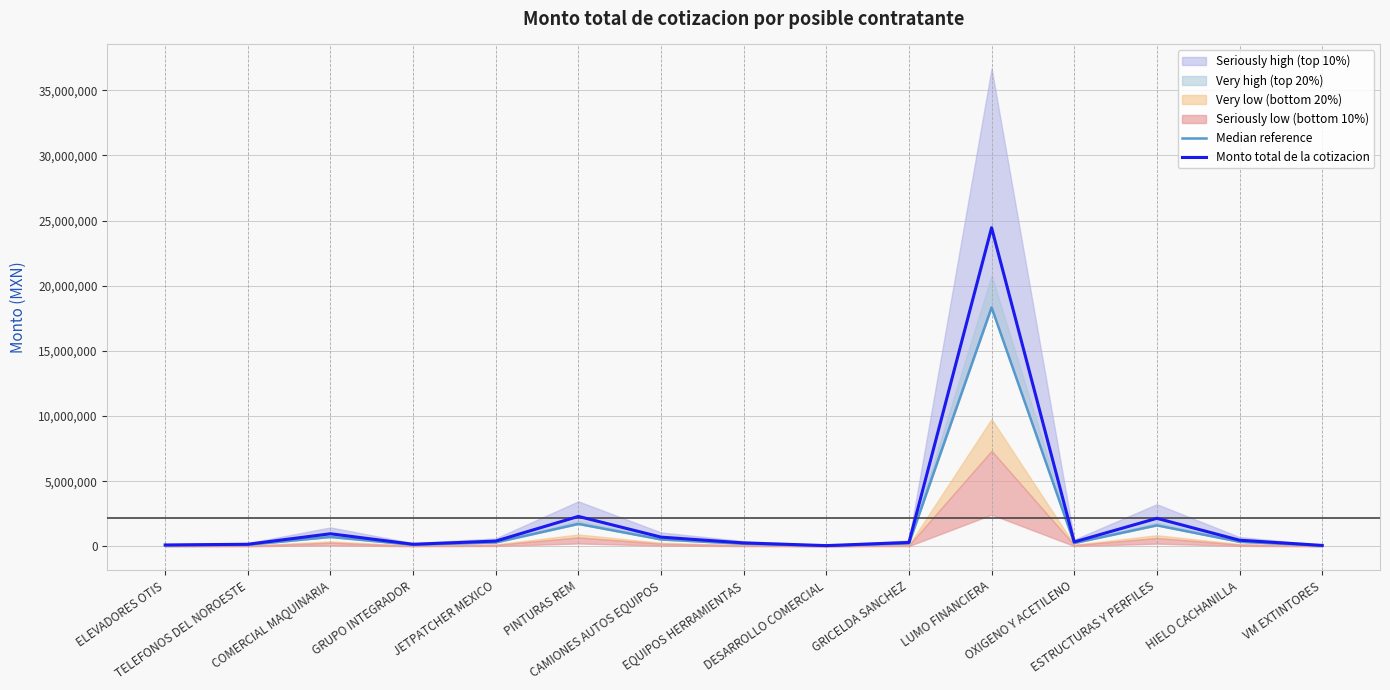

Reading left to right, list all the values displayed in this chart.

Median reference: ELEVADORES OTIS=86928.0	TELEFONOS DEL NOROESTE=127672.5	COMERCIAL MAQUINARIA=731241.8	GRUPO INTEGRADOR=127207.5	JETPATCHER MEXICO=310848.8	PINTURAS REM=1730376.8	CAMIONES AUTOS EQUIPOS=538593.8	EQUIPOS HERRAMIENTAS=205029.0	DESARROLLO COMERCIAL=49915.5	GRICELDA SANCHEZ=231054.8	LUMO FINANCIERA=18341431.5	OXIGENO Y ACETILENO=262134.8	ESTRUCTURAS Y PERFILES=1620571.5	HIELO CACHANILLA=361266.8	VM EXTINTORES=61195.5
Monto total de la cotizacion: ELEVADORES OTIS=115904.0	TELEFONOS DEL NOROESTE=170230.0	COMERCIAL MAQUINARIA=974989.0	GRUPO INTEGRADOR=169610.0	JETPATCHER MEXICO=414465.0	PINTURAS REM=2307169.0	CAMIONES AUTOS EQUIPOS=718125.0	EQUIPOS HERRAMIENTAS=273372.0	DESARROLLO COMERCIAL=66554.0	GRICELDA SANCHEZ=308073.0	LUMO FINANCIERA=24455242.0	OXIGENO Y ACETILENO=349513.0	ESTRUCTURAS Y PERFILES=2160762.0	HIELO CACHANILLA=481689.0	VM EXTINTORES=81594.0